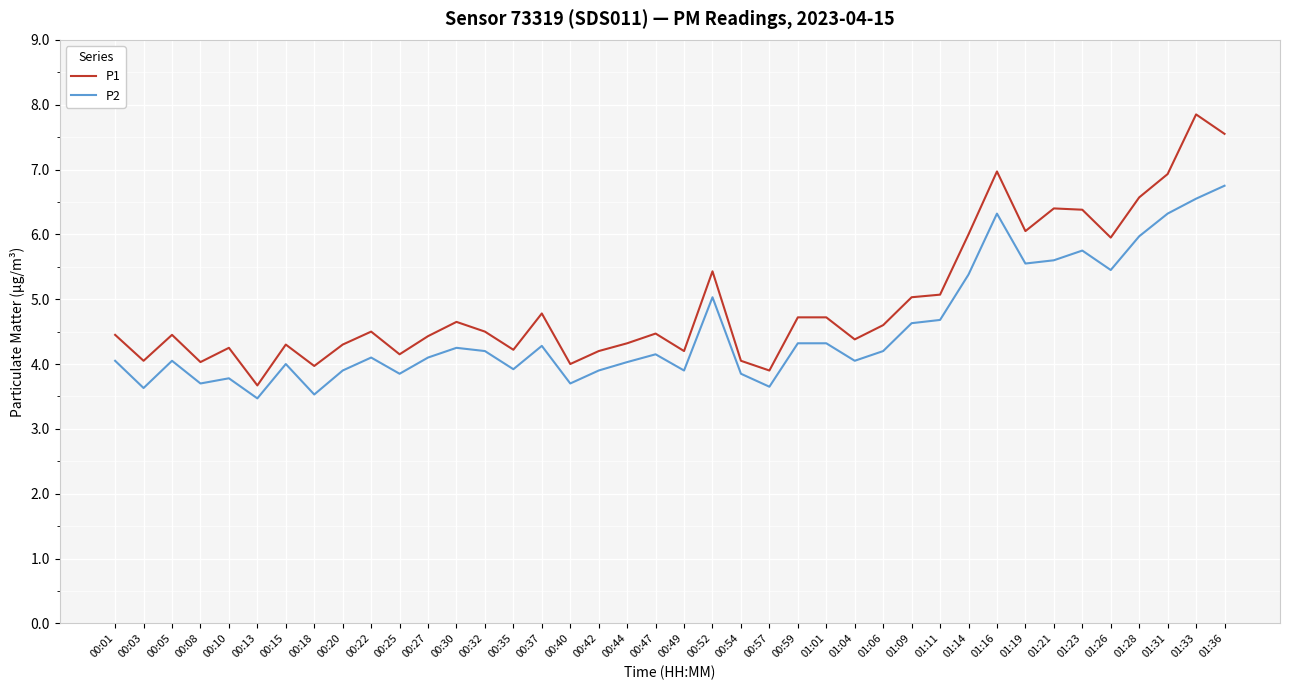

What is the minimum value for P1?

3.7